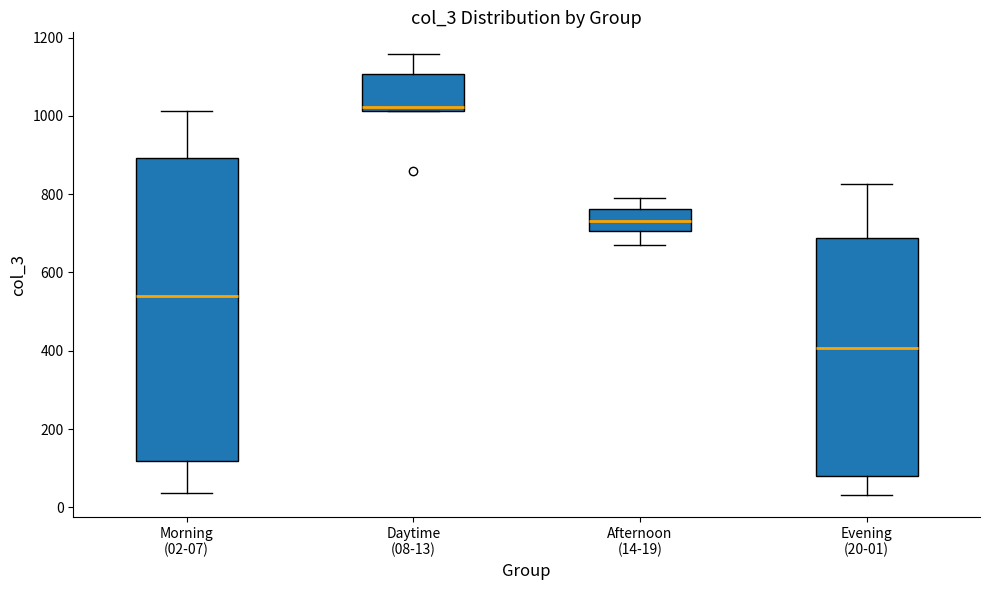

Comparing the boxes themselves (not the whiskers), which one is the tallest?

Morning (02-07)